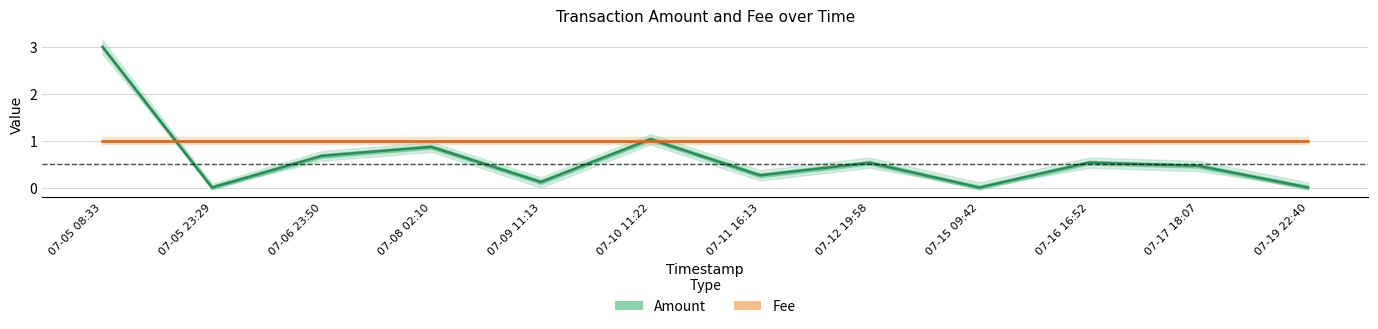

Reading right to left, what are all the values shown in this chart?

Amount: 0.0	0.5	0.5	0.0	0.5	0.3	1.0	0.1	0.9	0.7	0.0	3.0
Fee: 1.0	1.0	1.0	1.0	1.0	1.0	1.0	1.0	1.0	1.0	1.0	1.0